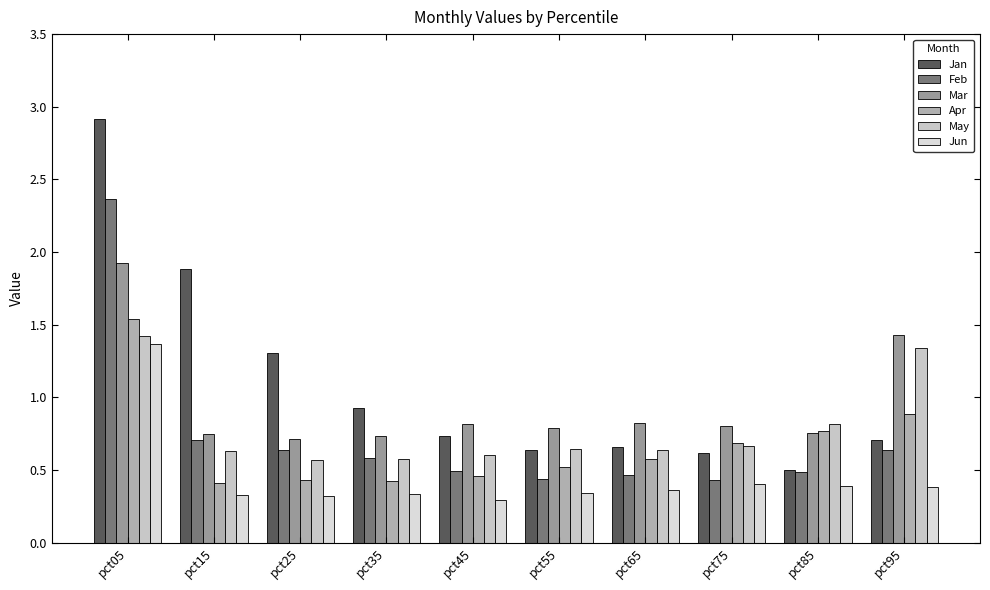

At pct55, list the series in order from smallest to largest.

Jun, Feb, Apr, Jan, May, Mar